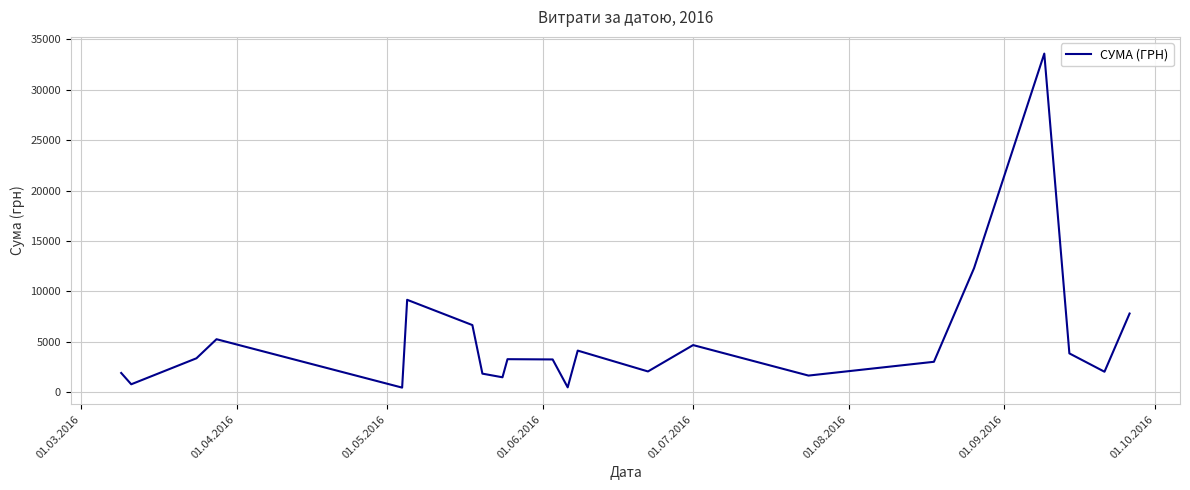

What is the maximum value shown in the chart?

33594.0